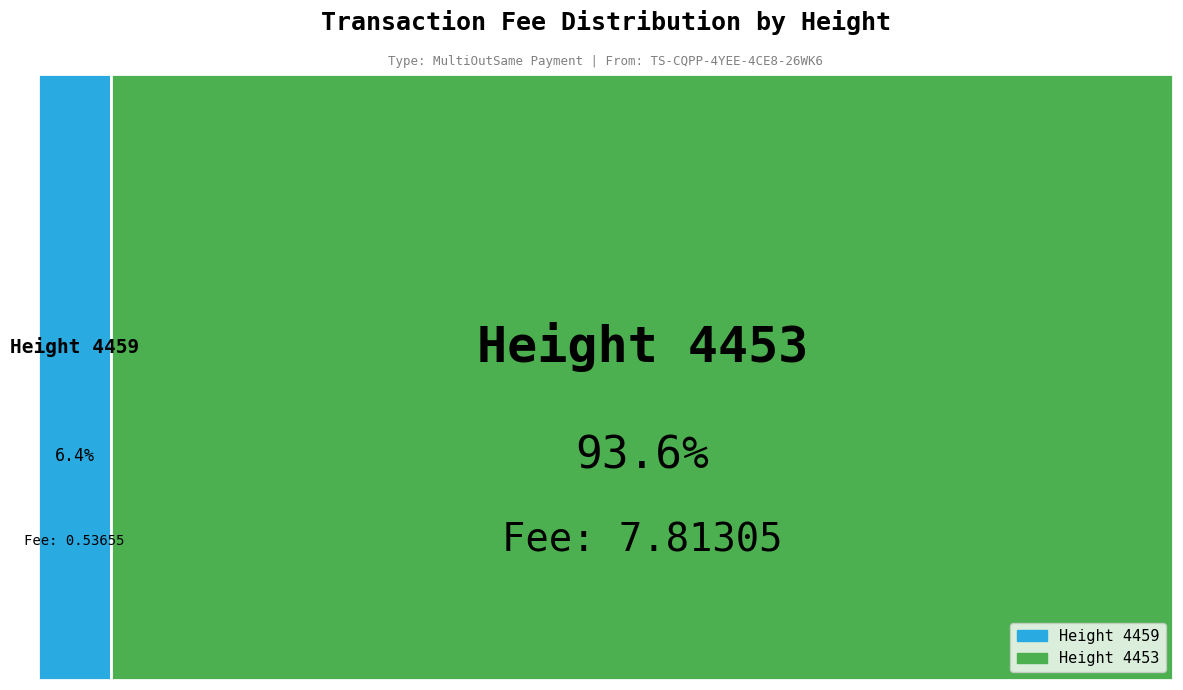

Is 4453 the majority of the pie?

Yes